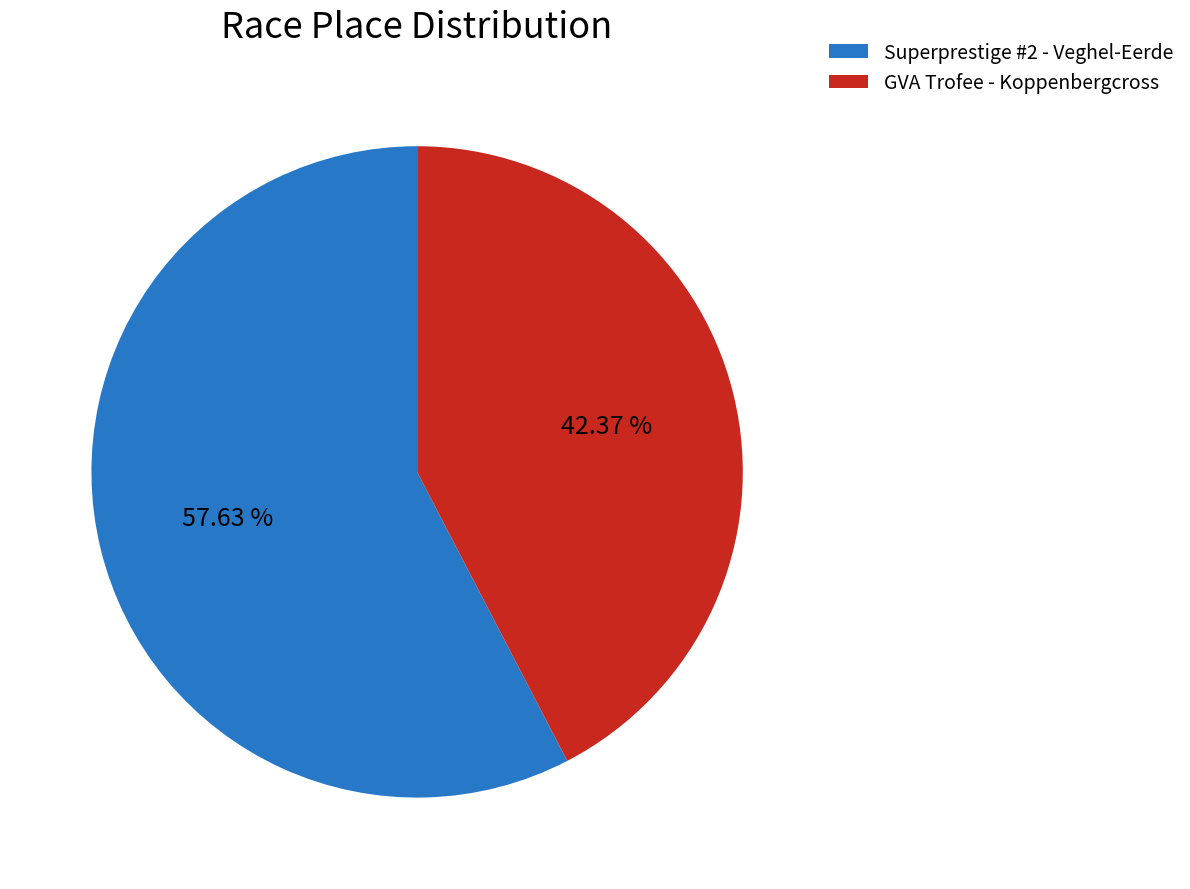

True or false: GVA Trofee - Koppenbergcross accounts for 42% of the total.

True